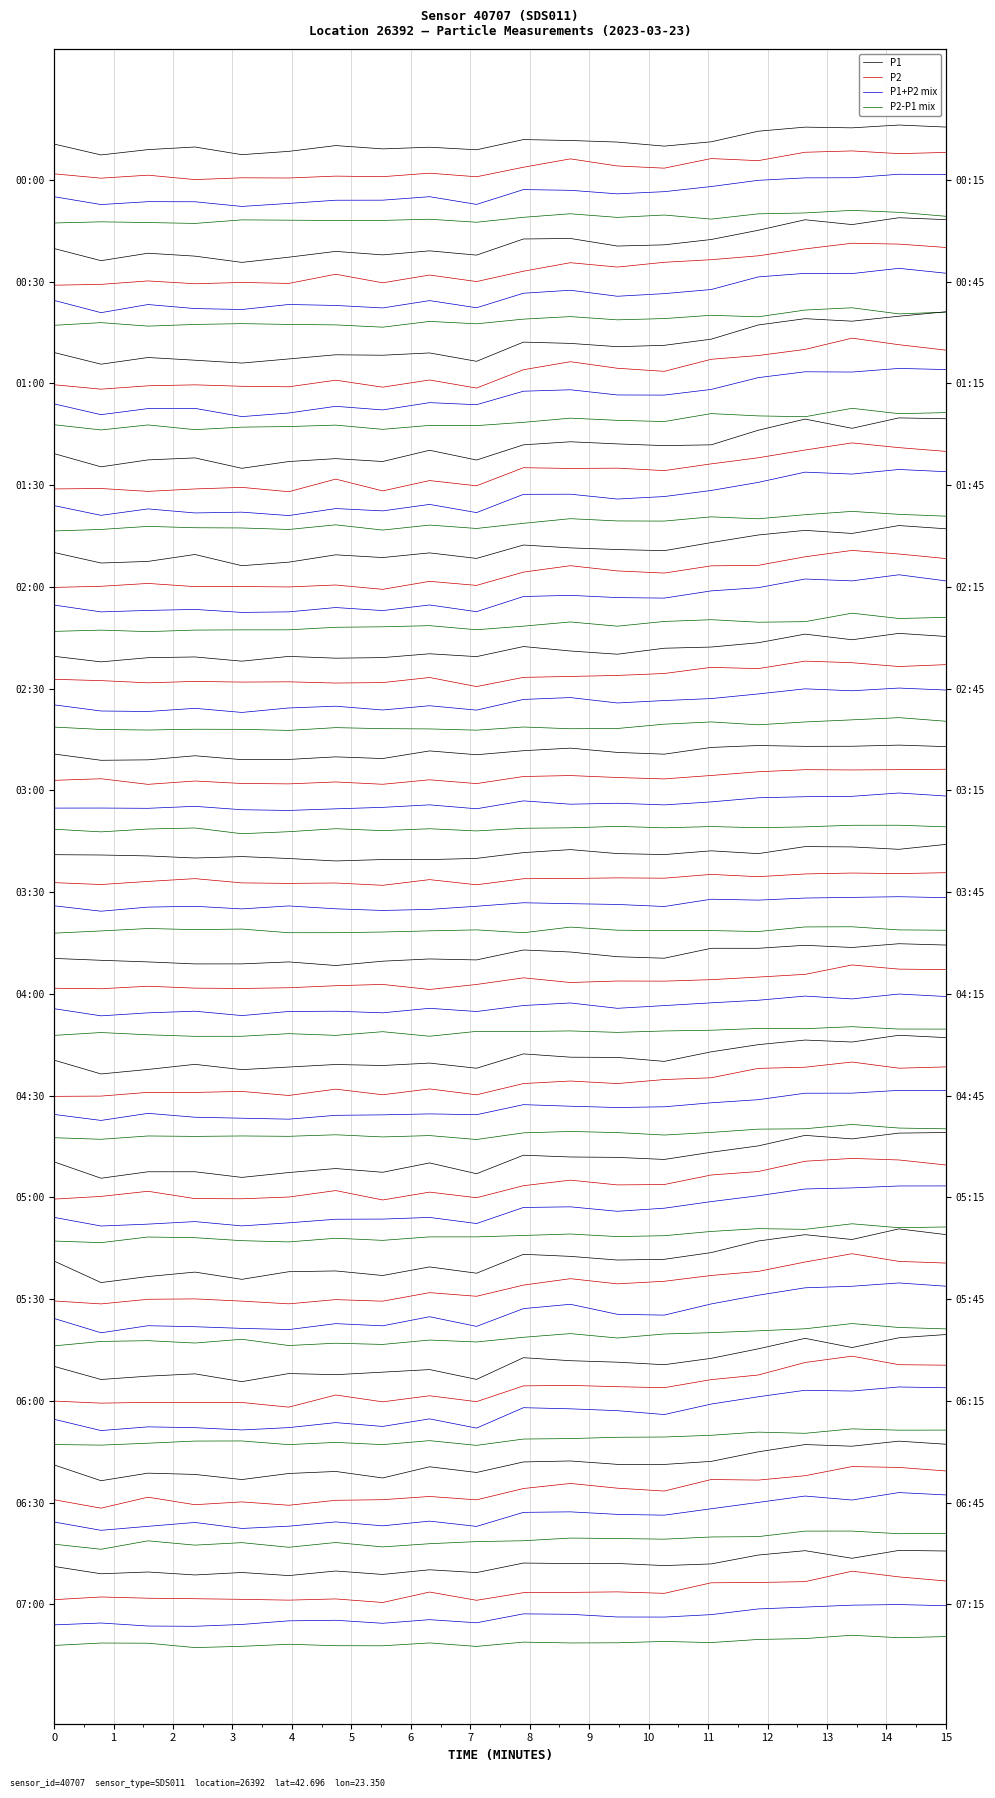

How many series are shown in this chart?

4